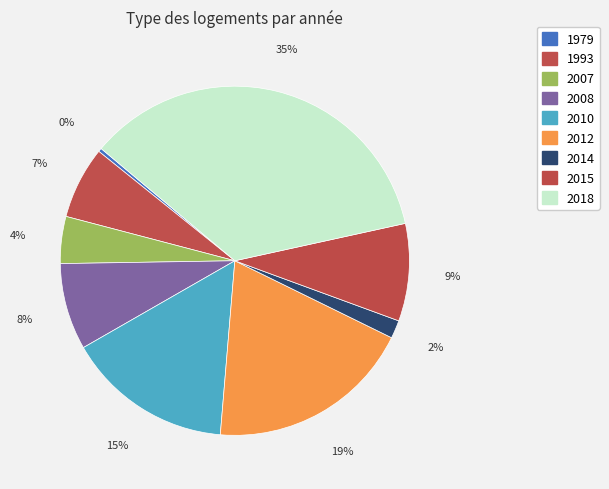

To the nearest percent, what is the difference between the largest and smallest slice percentages?

35%